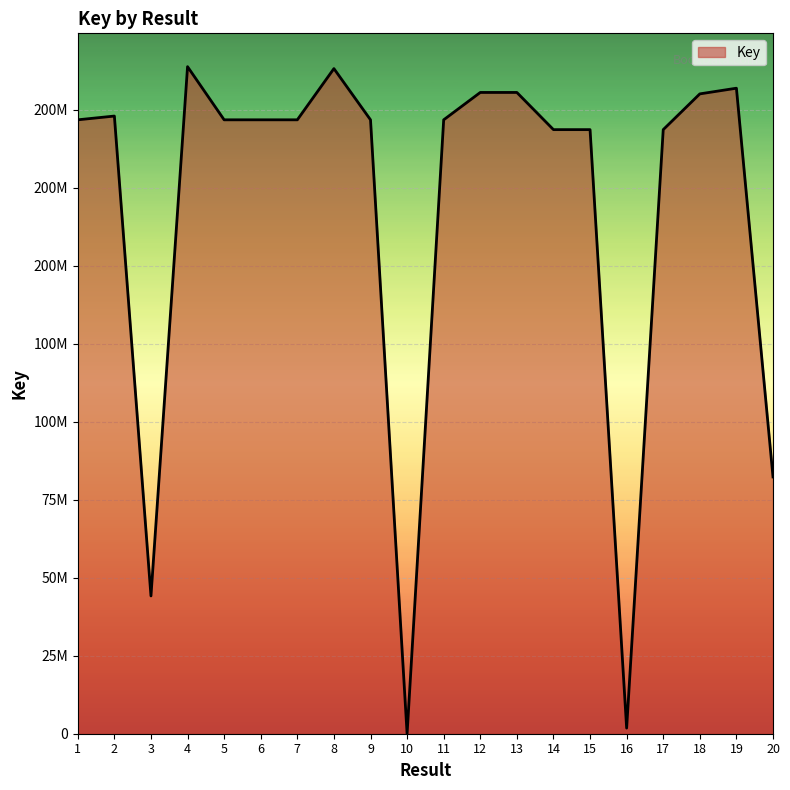

Between 8 and 16, which is larger?

8